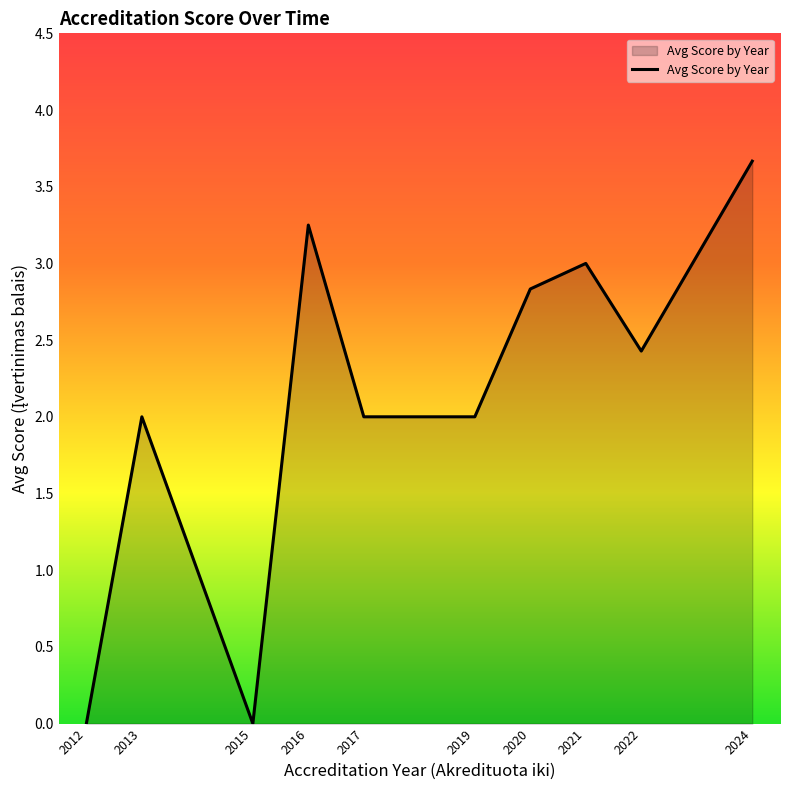

What is the average value?

2.1